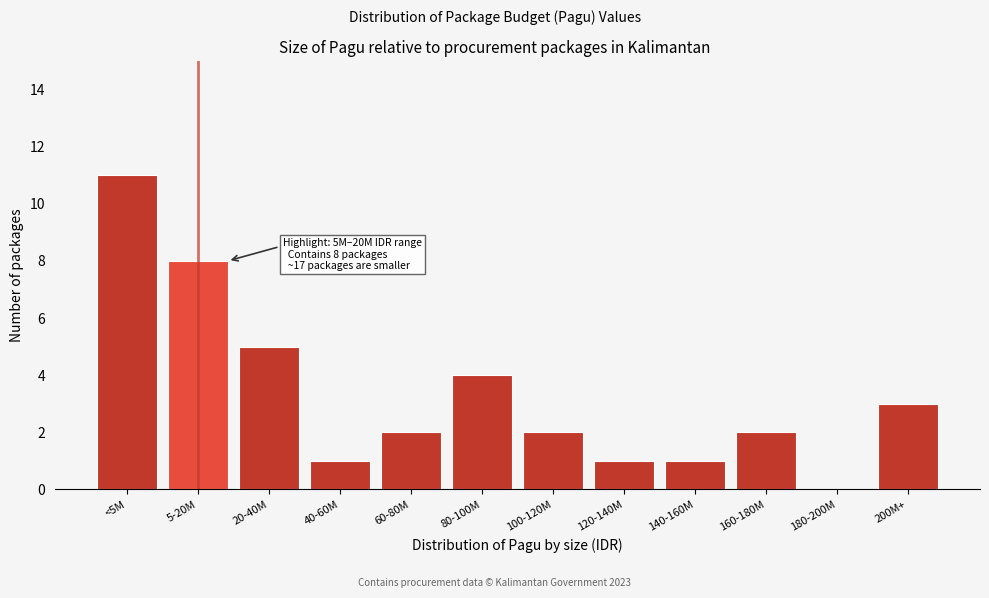

Reading left to right, transcribe all the data shown in this chart.

<5M=11	5-20M=8	20-40M=5	40-60M=1	60-80M=2	80-100M=4	100-120M=2	120-140M=1	140-160M=1	160-180M=2	180-200M=0	200M+=3